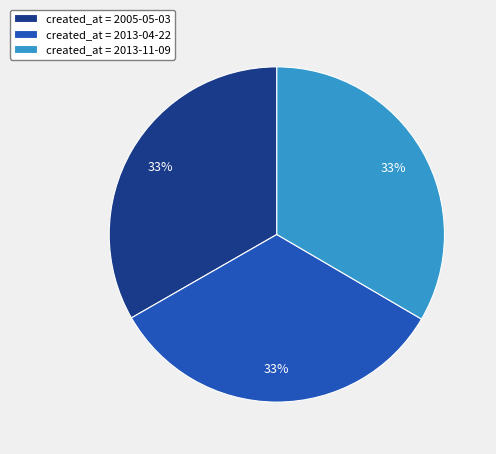

How many slices are in this pie chart?

3